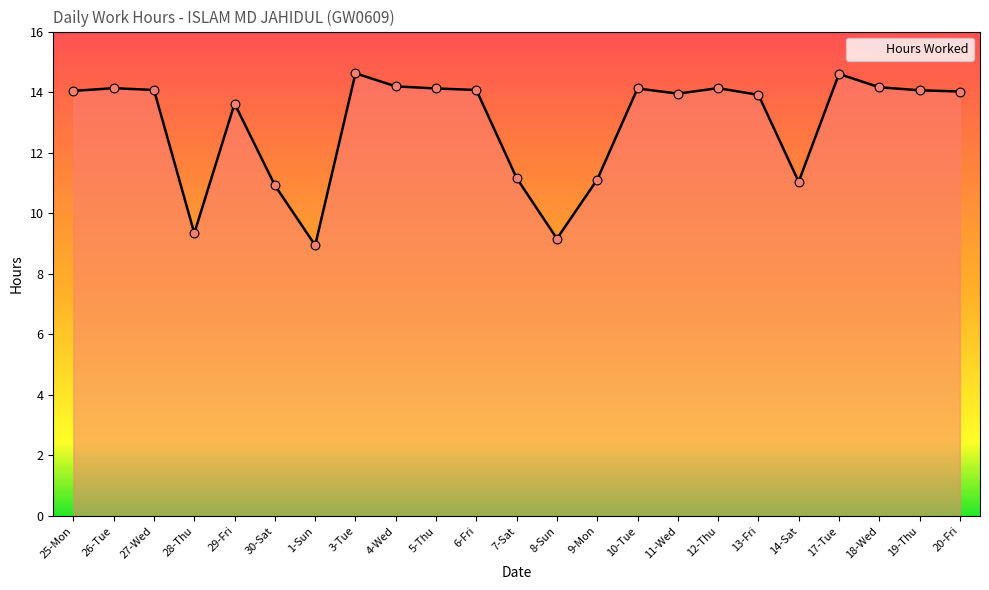

What is the change in value from 3-Tue to 10-Tue?

-0.5